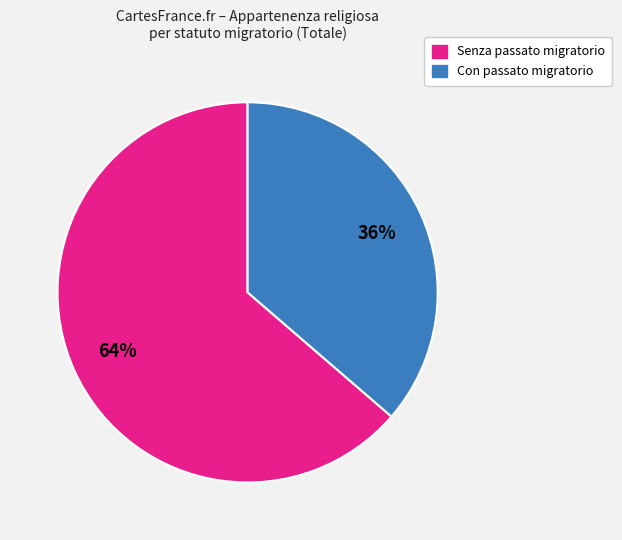

Is there a majority slice in this chart?

Yes